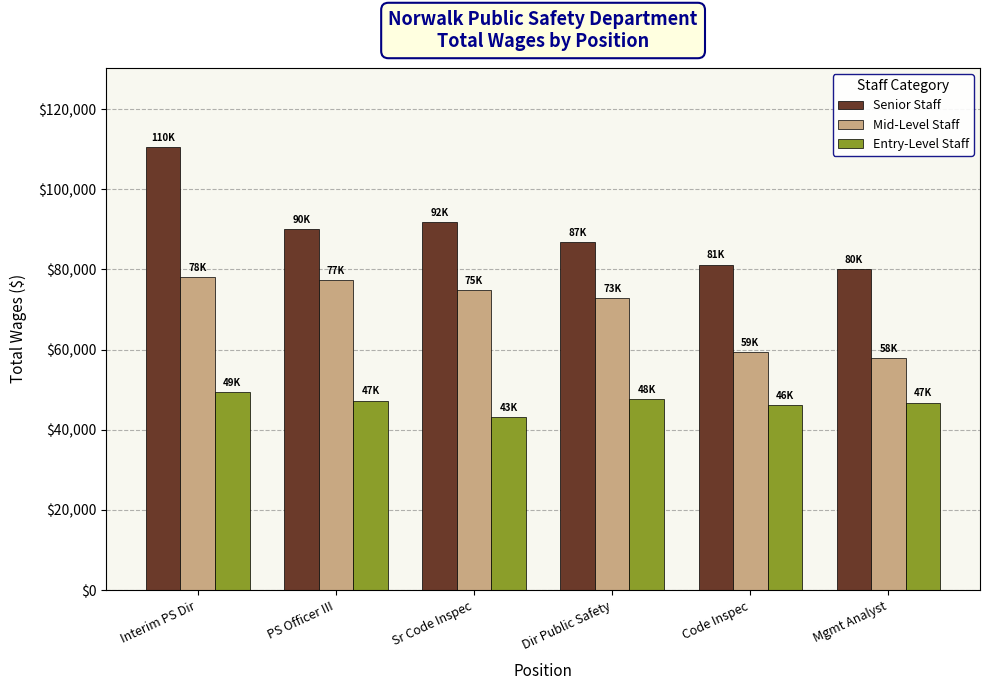

Which series has the widest spread of values?

Senior Staff